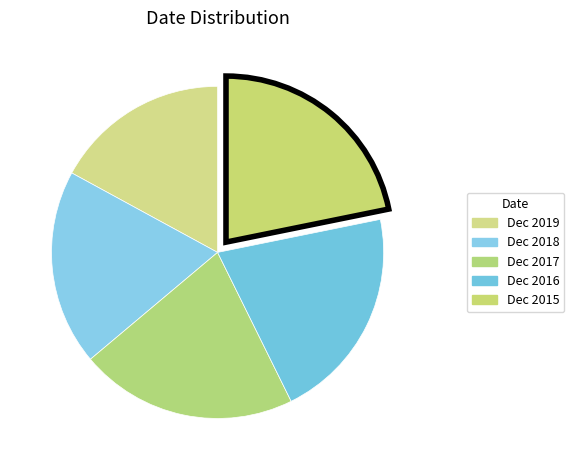

What is the largest slice in the pie chart?

Dec 2015